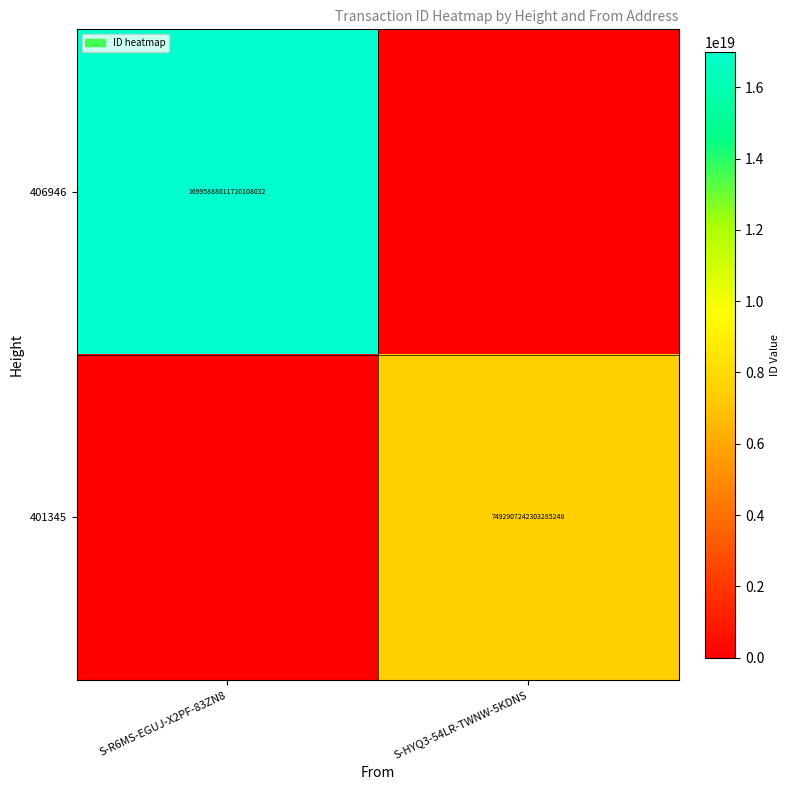

True or false: 401345 has a value of 10173763360368539648 at S-HYQ3-54LR-TWNW-5KDNS.

False